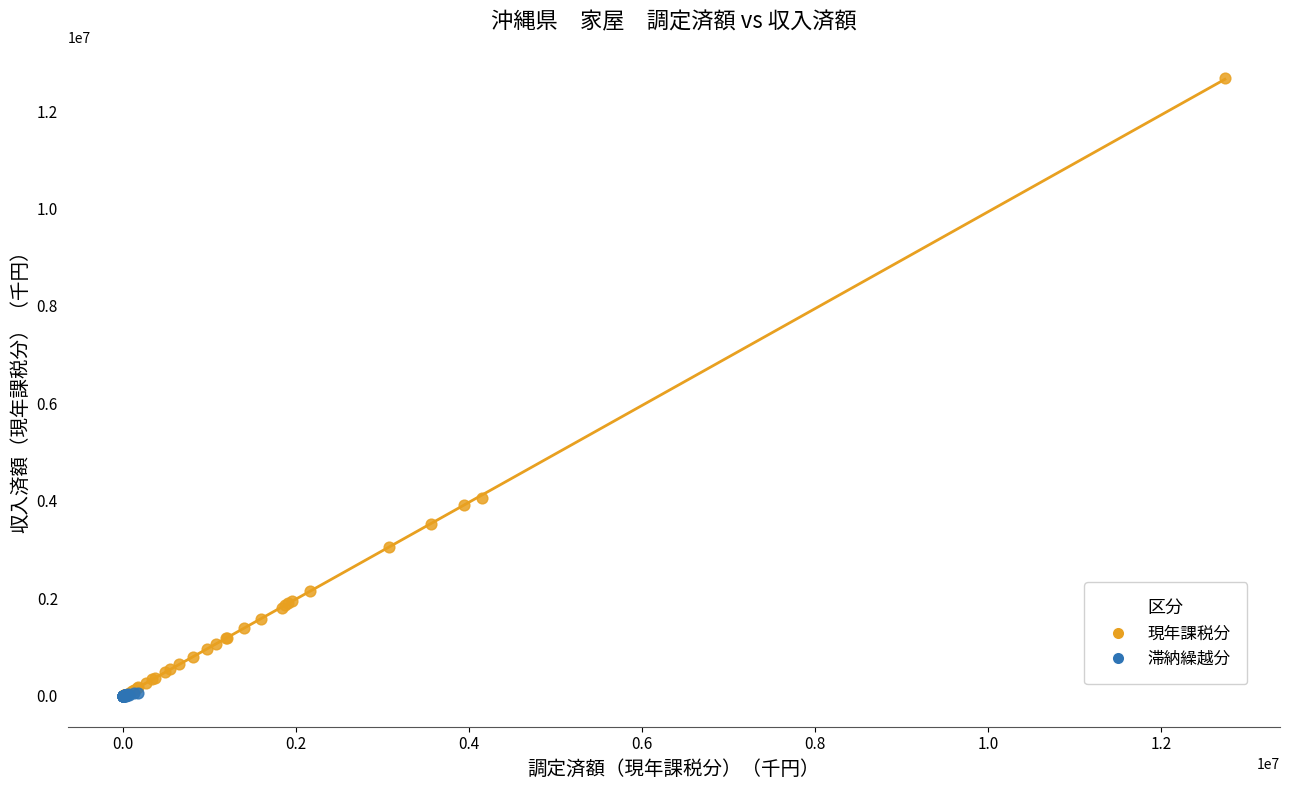

Which series contains the highest Y value?

現年課税分